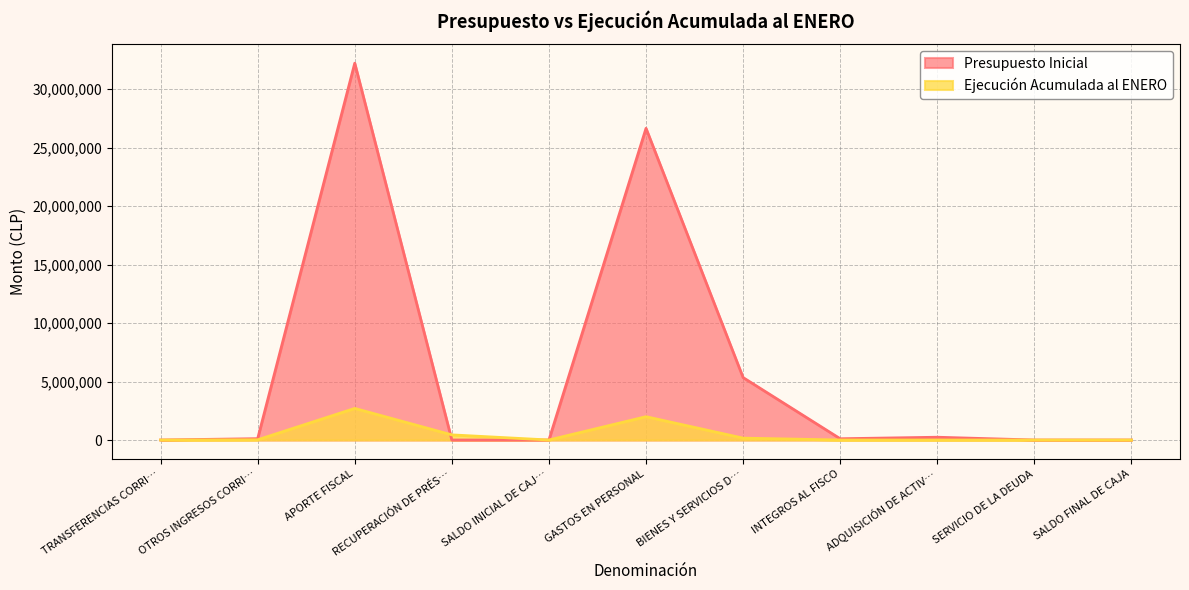

What are all the series names shown in the legend?

Presupuesto Inicial, Ejecución Acumulada al ENERO